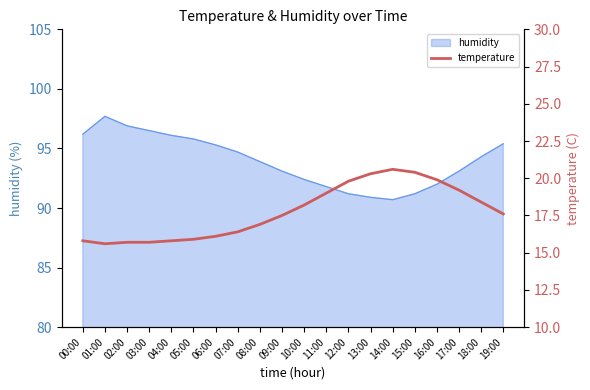

The humidity series shows 22.0 at 12:00. True or false?

False